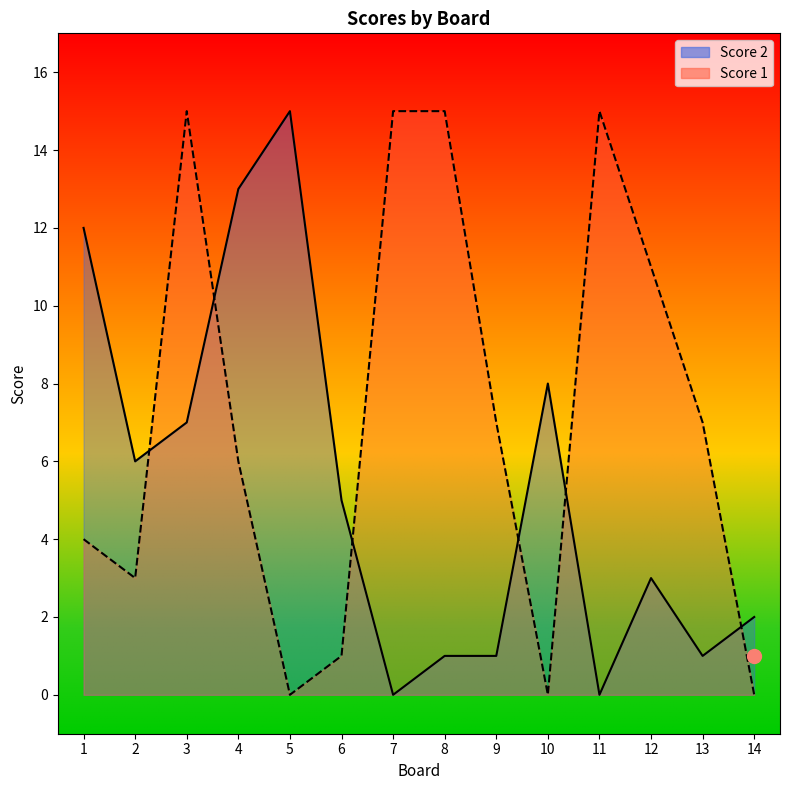

Where does the Score 2 series first go above 5?

1